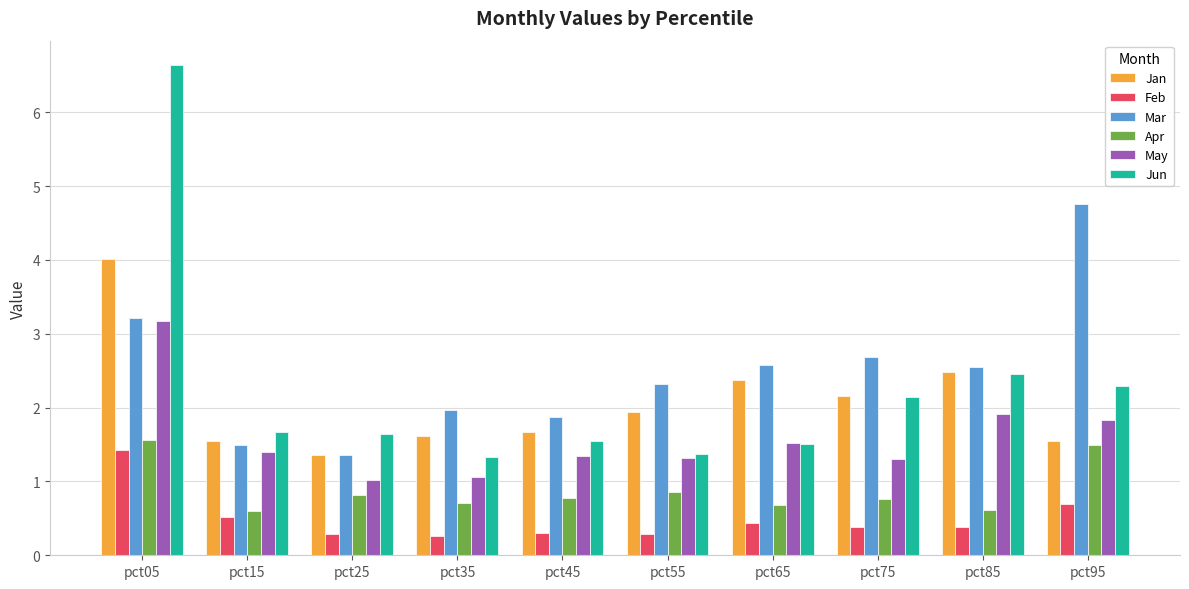

What value does the Apr series have at pct95?

1.5